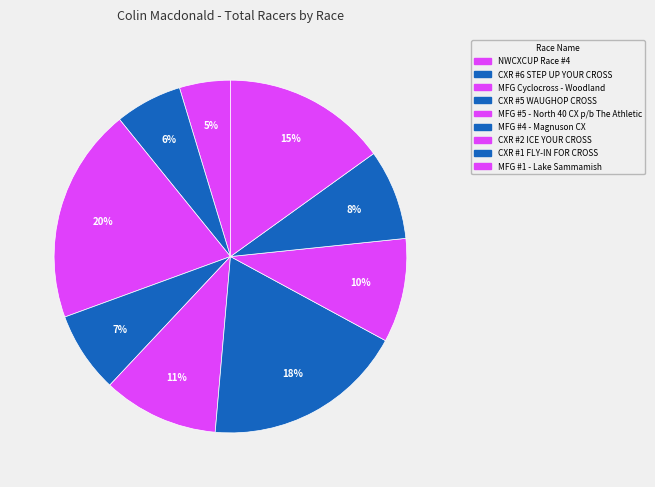

What percentage is the CXR #2 ICE YOUR CROSS slice, to the nearest percent?

10%